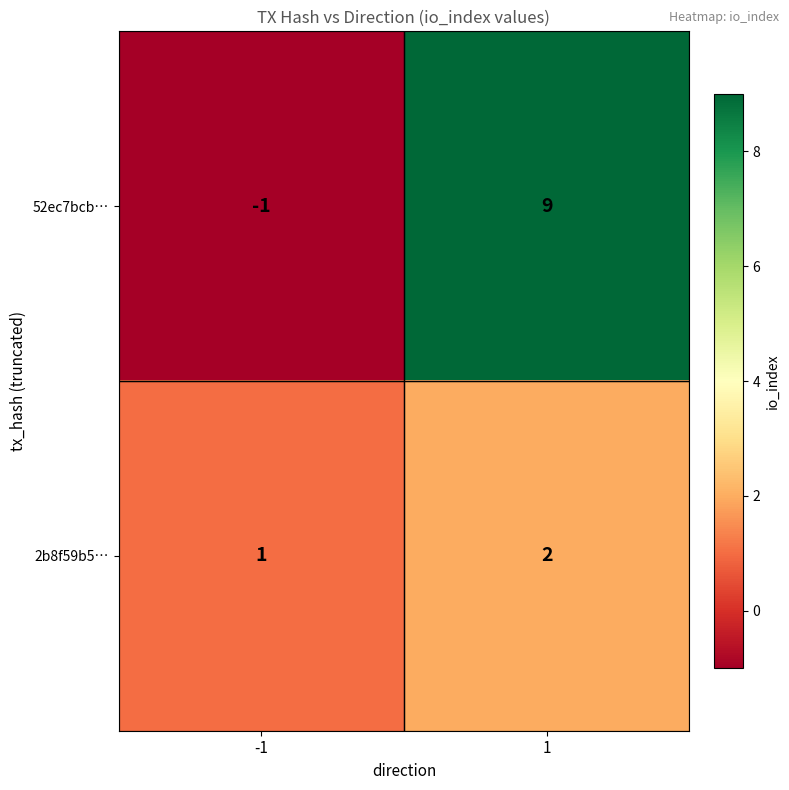

What is the sum of the 52ec7bcb… values at -1 and 1?

8